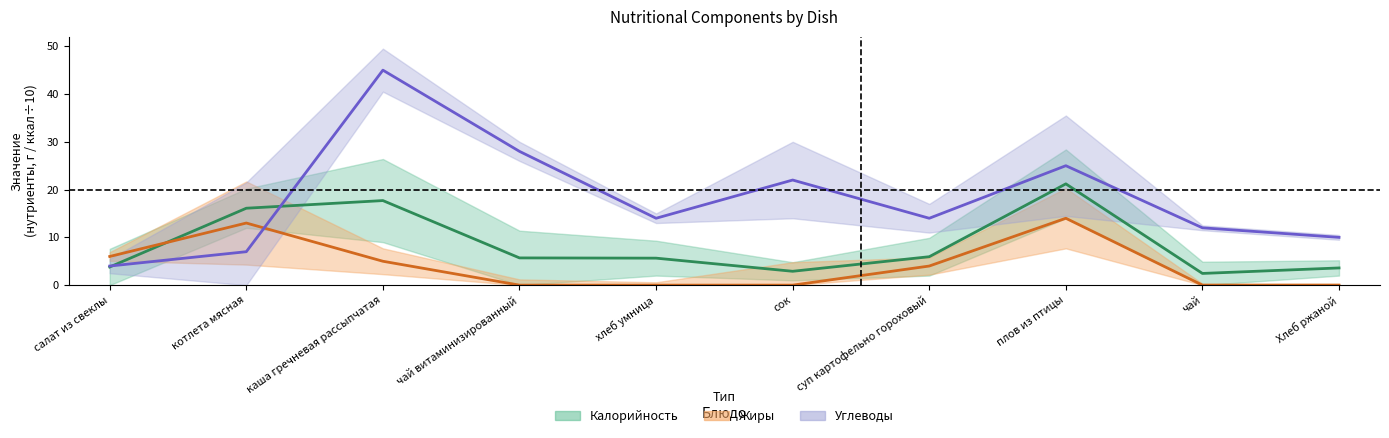

What value does the Жиры (центр) series have at каша гречневая рассыпчатая?

5.0